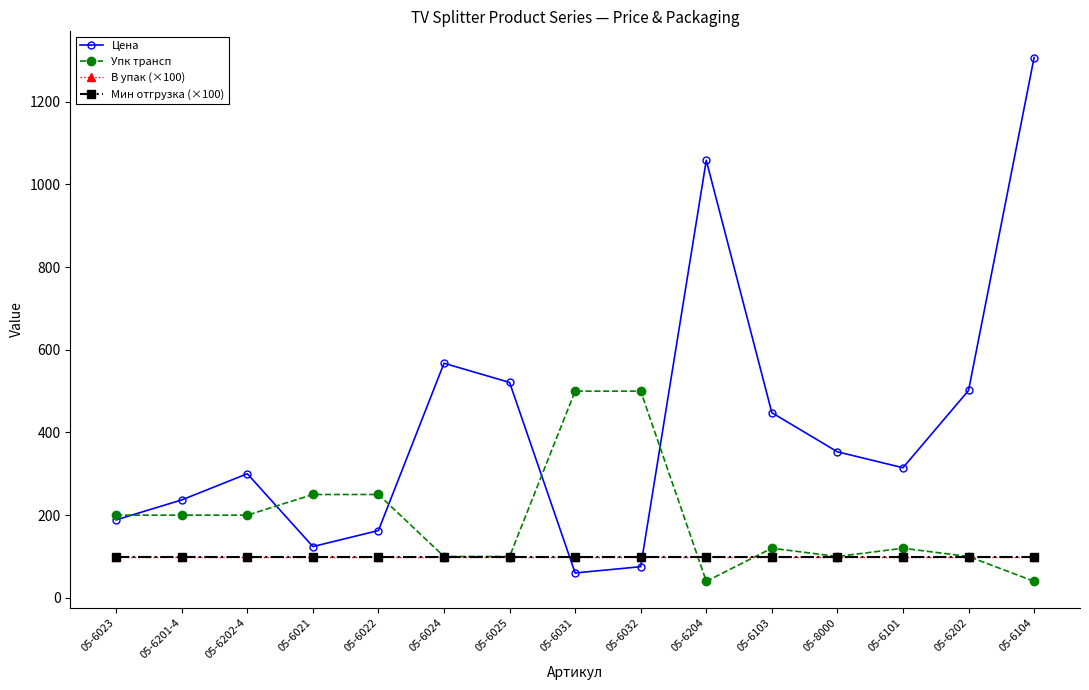

Does the chart have visible grid lines?

No